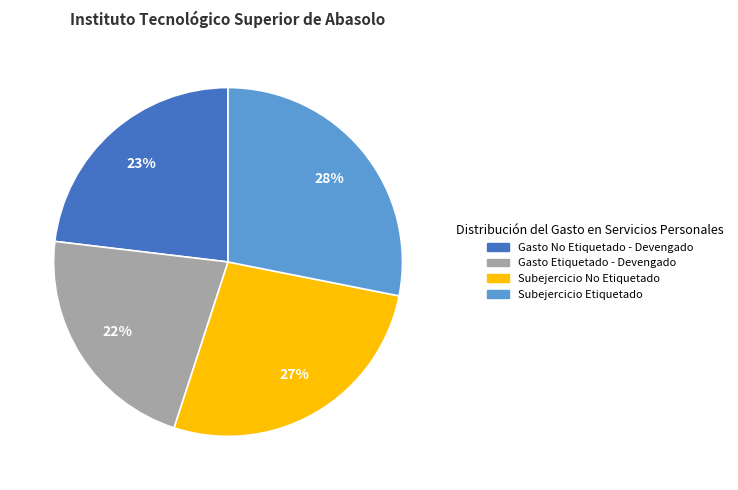

Which has a higher value, Subejercicio No Etiquetado or Subejercicio Etiquetado?

Subejercicio Etiquetado